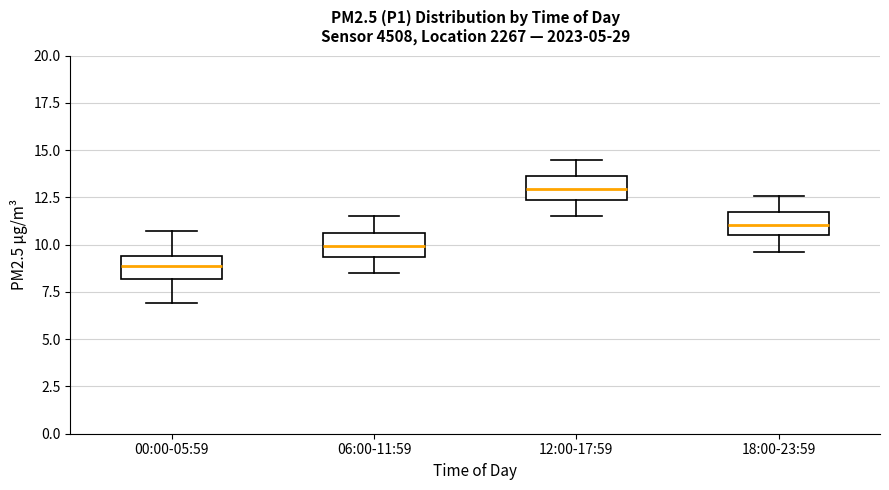

Reading left to right, read every box against the y-axis: the position of its median line, the range the box covers, and the ends of its whiskers. The values are not printed on the chart, so give them approximately, as read against the axis.

00:00-05:59: median 9.0, box 8.0 to 9.5, whiskers 7.0 to 10.5
06:00-11:59: median 10.0, box 9.5 to 10.5, whiskers 8.5 to 11.5
12:00-17:59: median 13.0, box 12.5 to 13.5, whiskers 11.5 to 14.5
18:00-23:59: median 11.0, box 10.5 to 11.5, whiskers 9.5 to 12.5